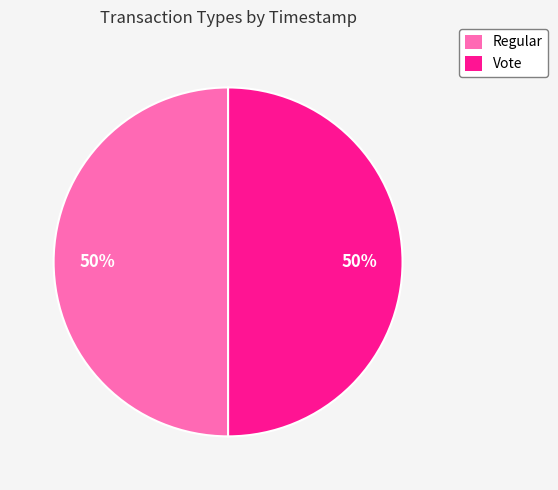

Is the sum of Regular and Vote greater than half?

Yes